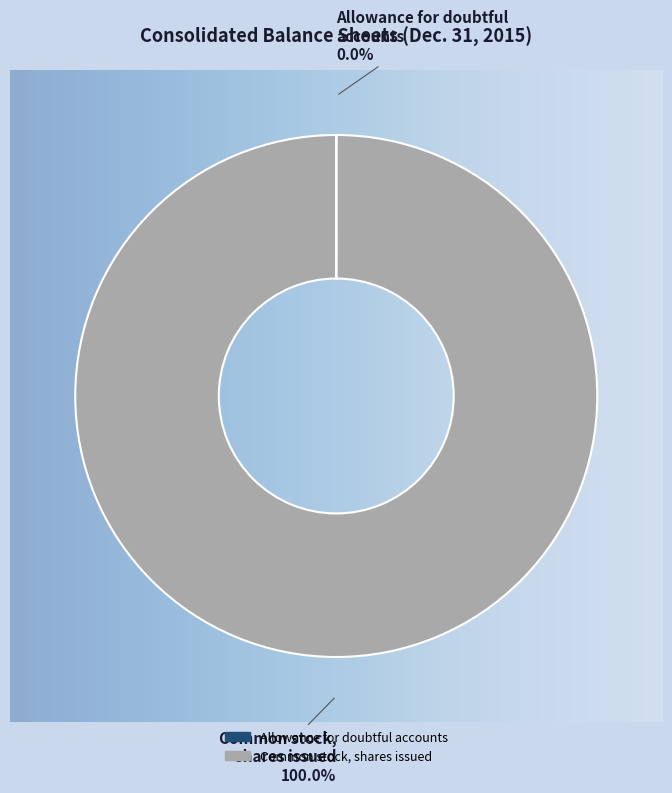

Which category accounts for the majority?

Common stock, shares issued